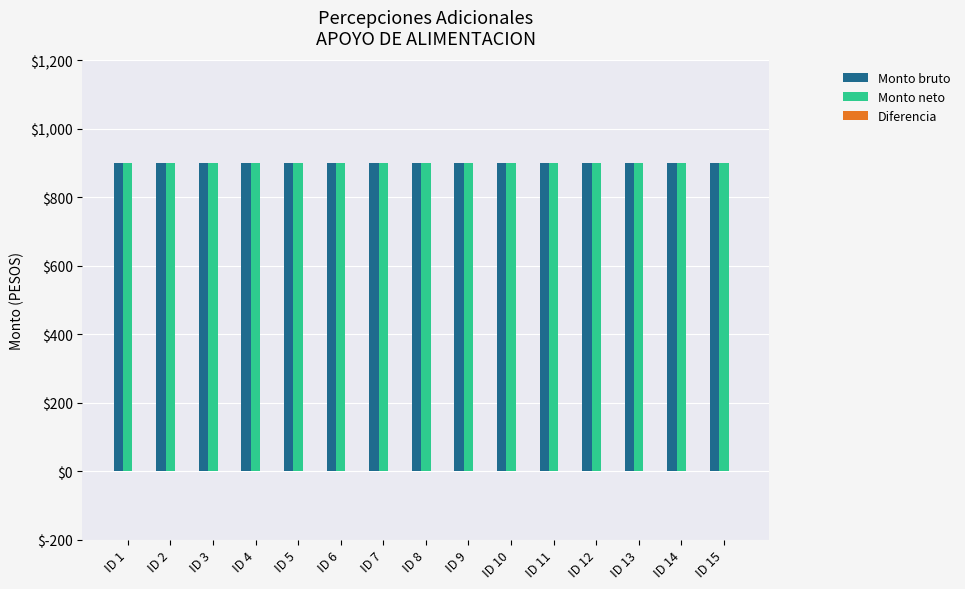

At which label does Monto neto reach its peak?

ID 1